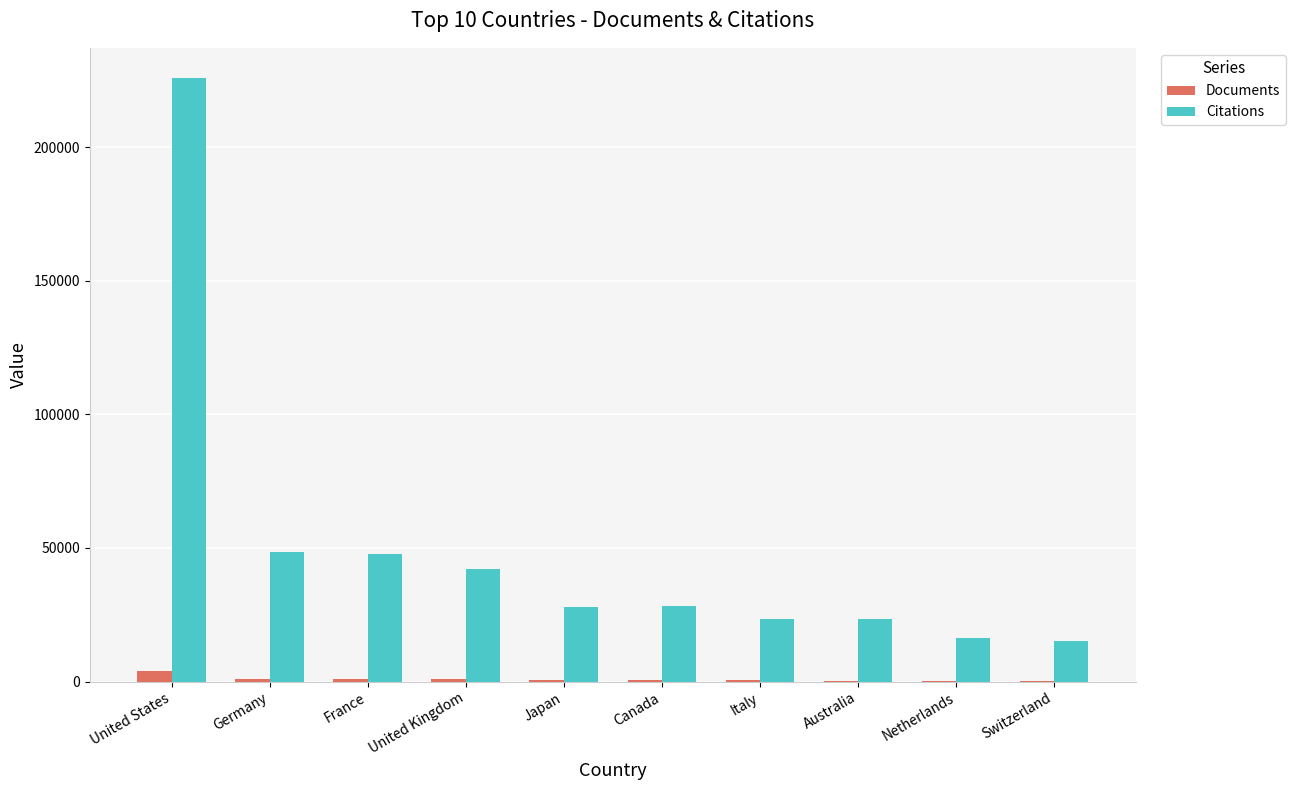

Is the value of Citations at United Kingdom greater than the value of Documents at Japan?

Yes